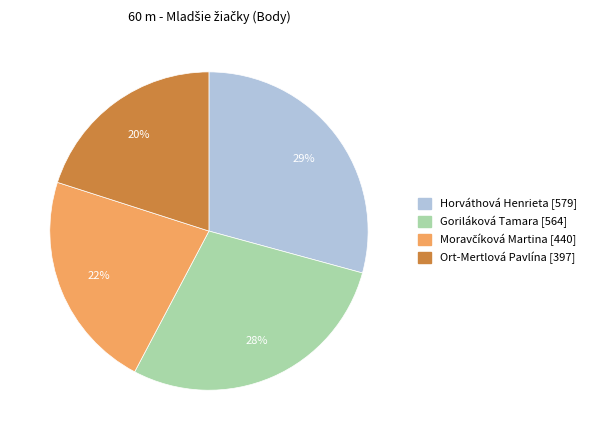

What percentage is the Goriláková Tamara slice, to the nearest percent?

28%